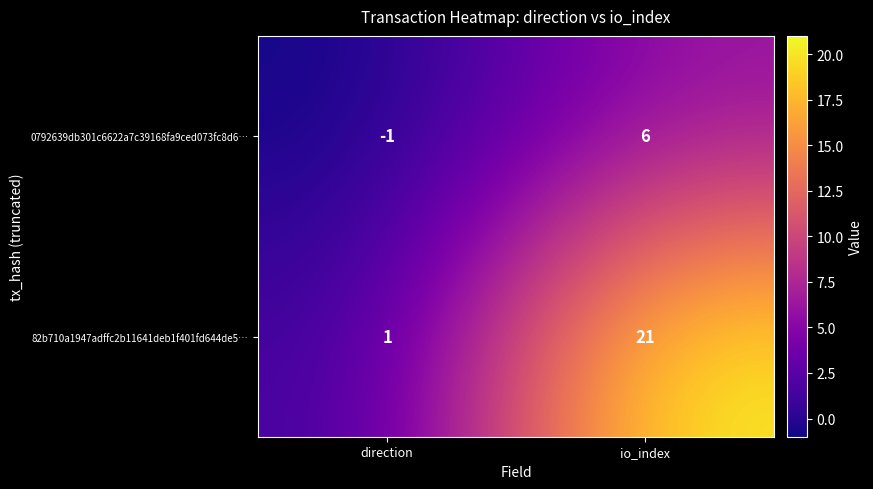

At which category is the sum across all series the highest?

io_index